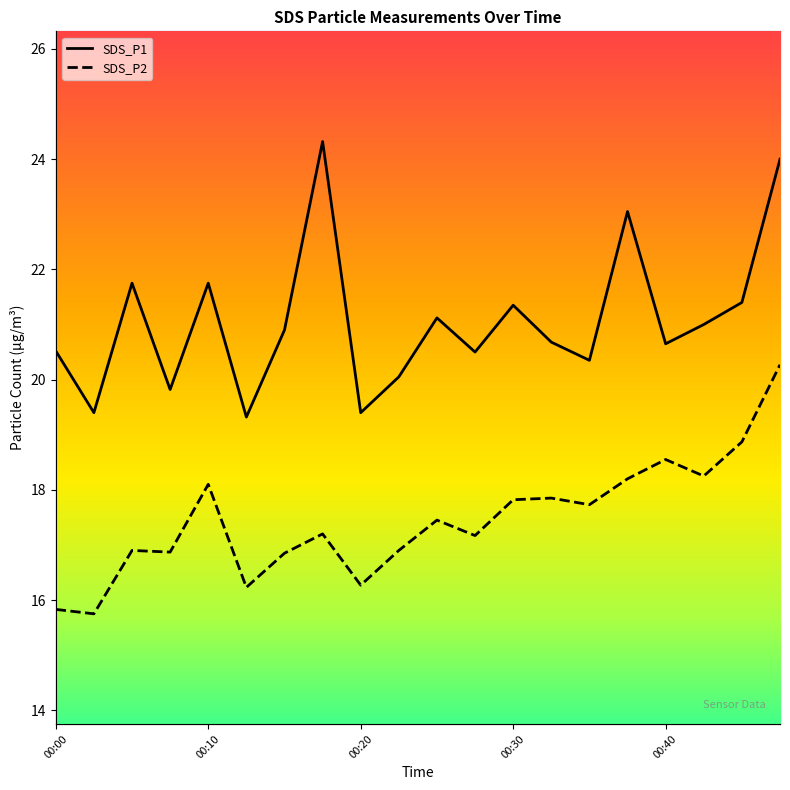

True or false: SDS_P1 and SDS_P2 cross at least once.

False